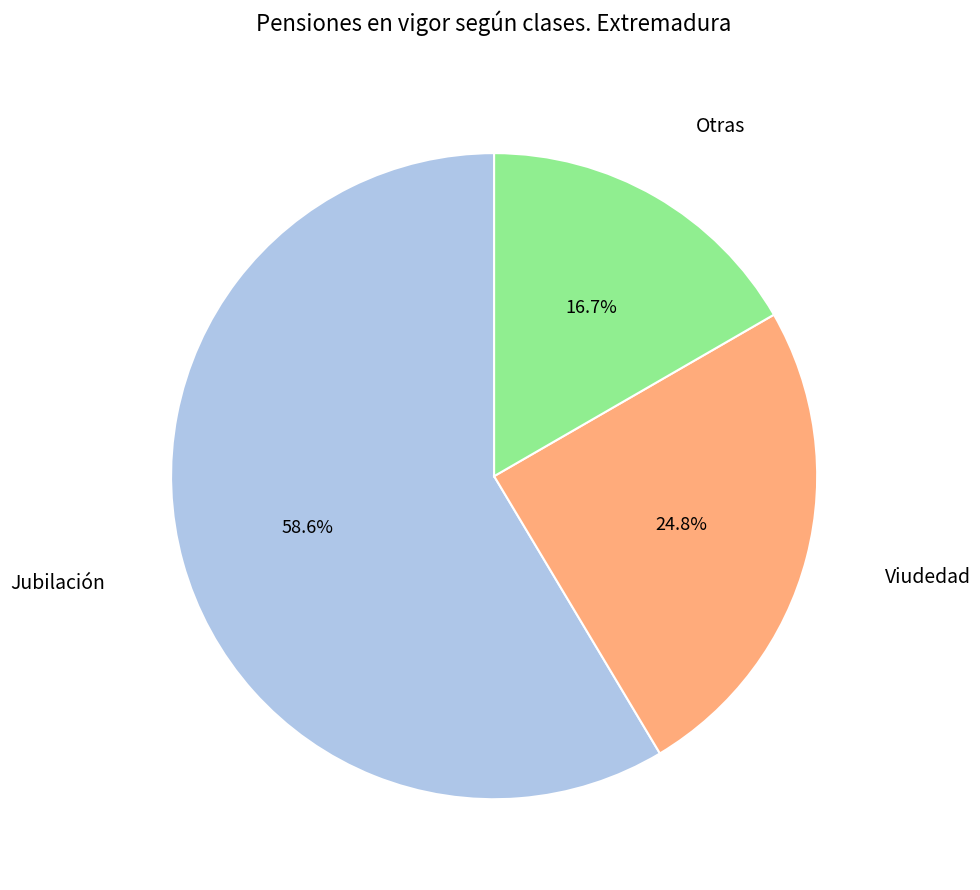

How many slices are in this pie chart?

3